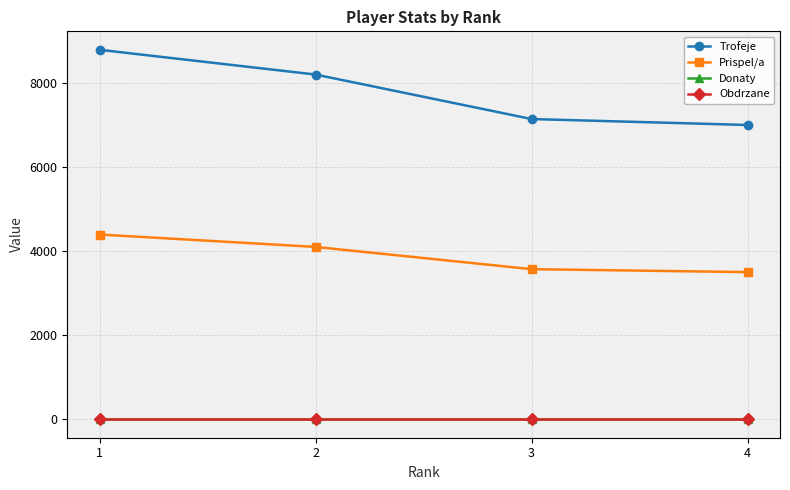

The Trofeje series shows 3043 at 4. True or false?

False